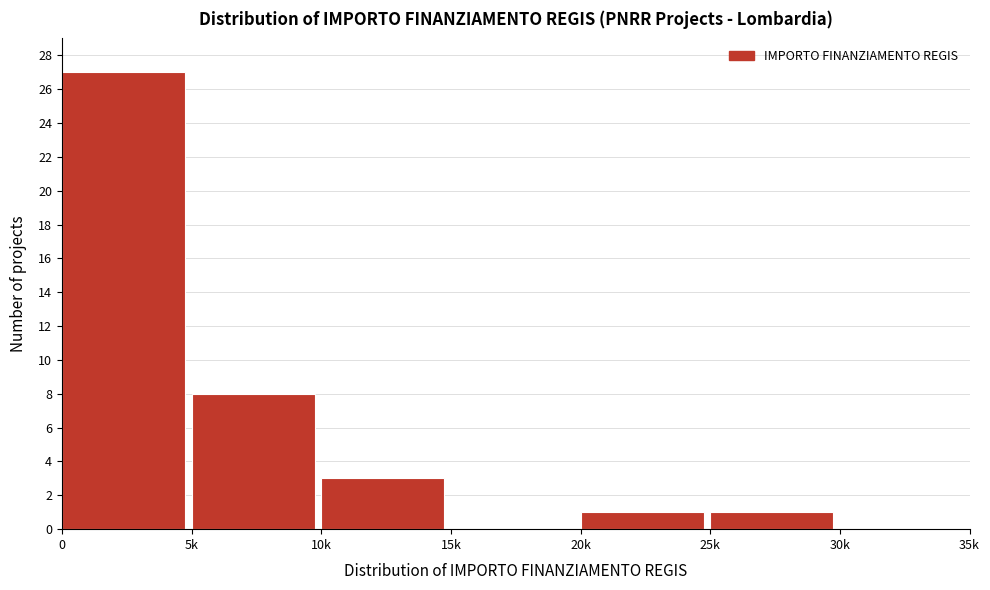

Reading left to right, transcribe all the data shown in this chart.

0=27	5k=8	10k=3	15k=0	20k=1	25k=1	30k=0